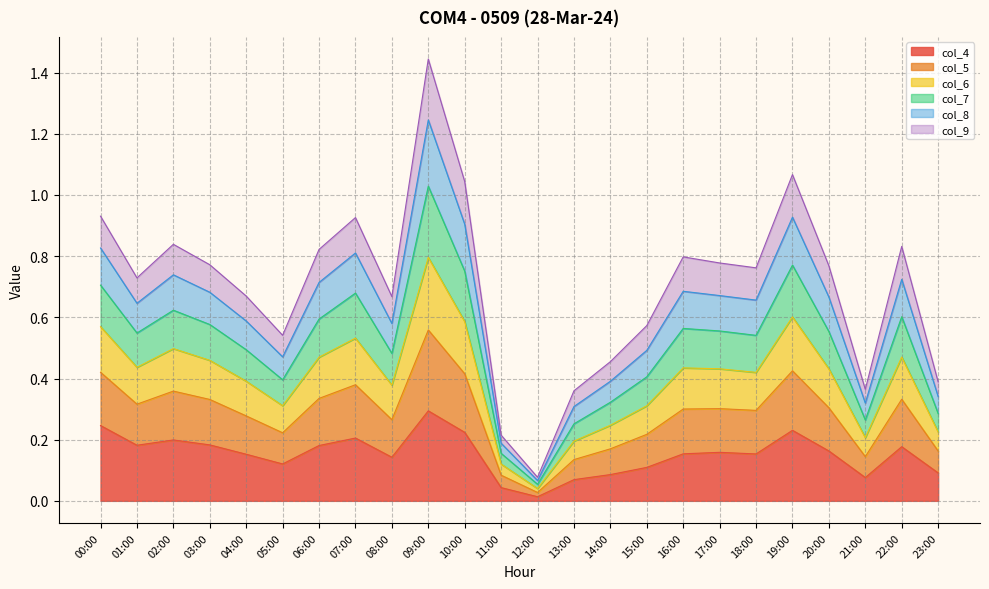

True or false: col_5 has more than 1 interior local peaks.

True